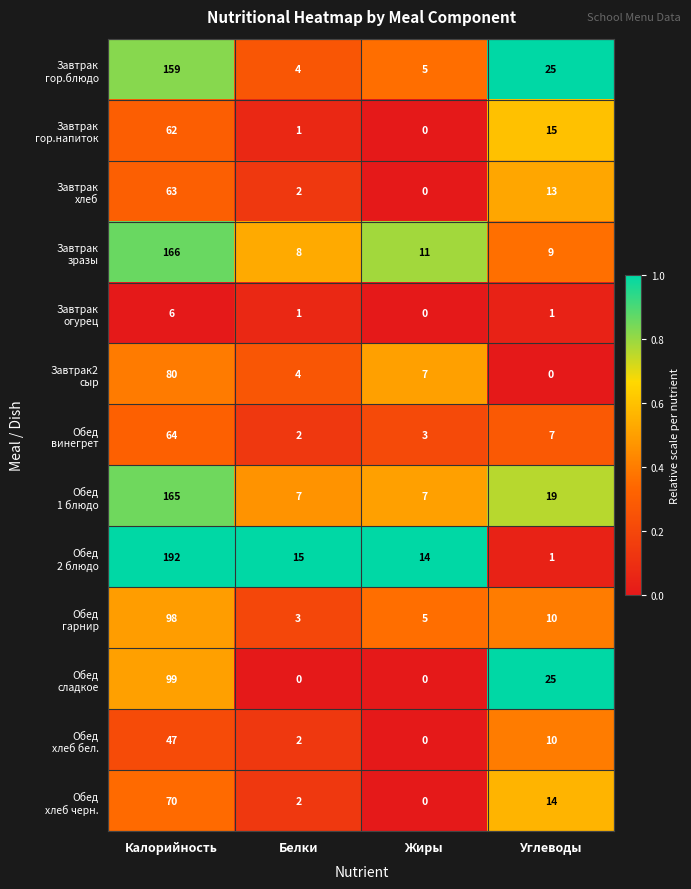

What is the difference between the highest and lowest values at Углеводы?

25